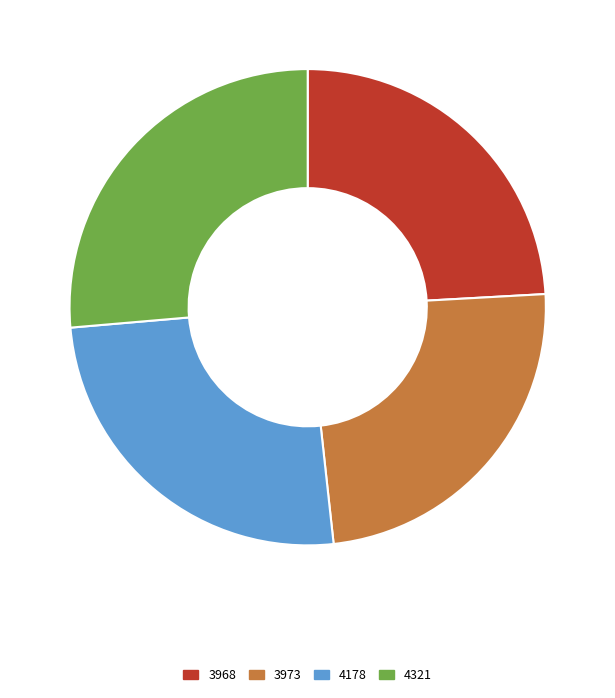

How many slices are in this pie chart?

4